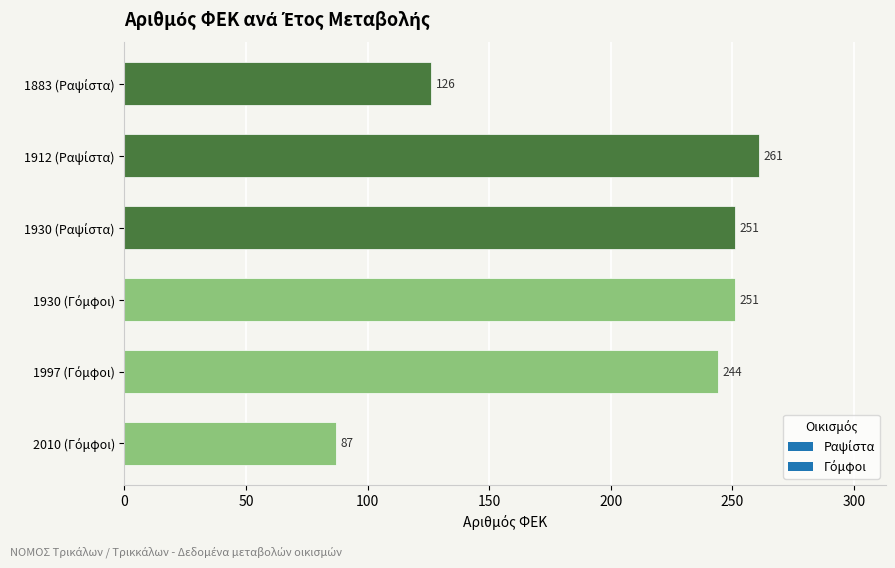

What is the value of the 6th bar from the top?

87